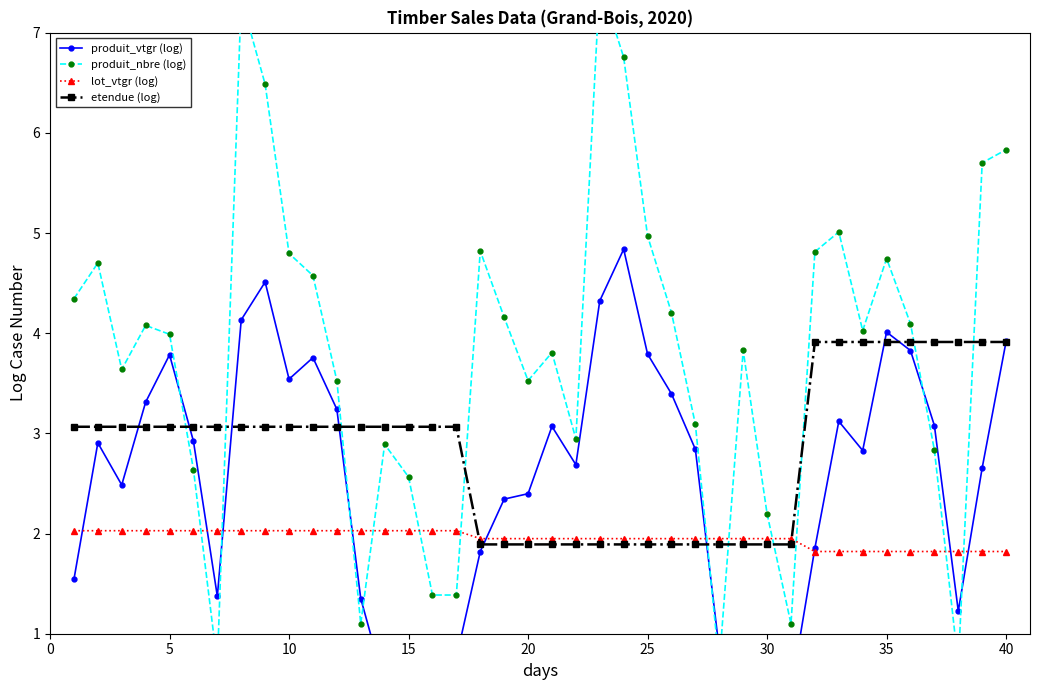

How many lines are shown in the chart?

4